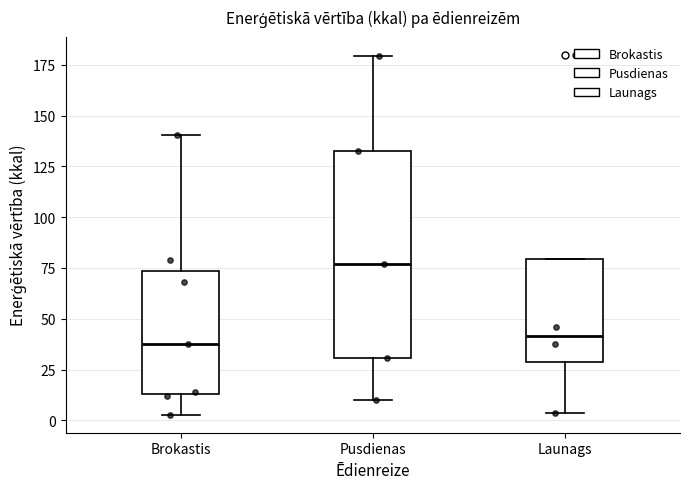

Which box's median line is the highest?

Pusdienas